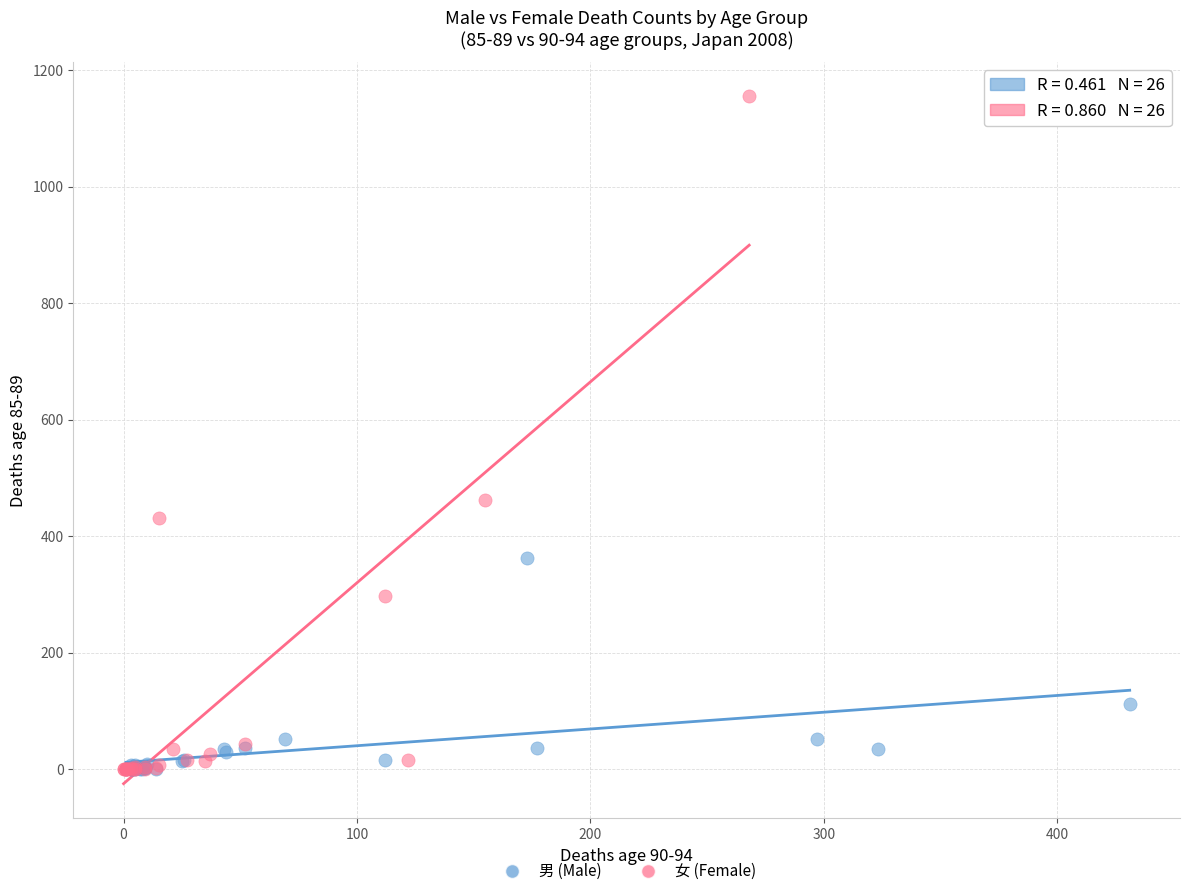

Which series has the widest spread of Y values?

女 (Female)